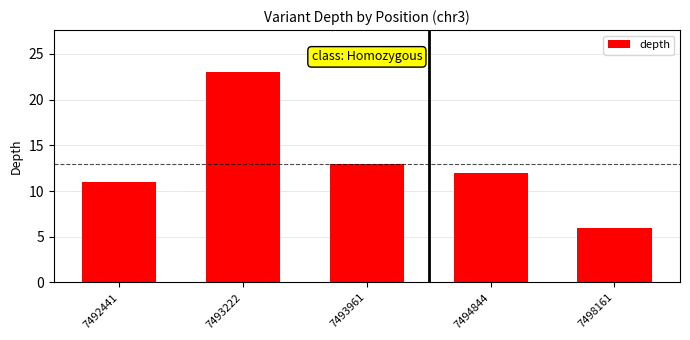

What is the change in value from 7493222 to 7494844?

-11